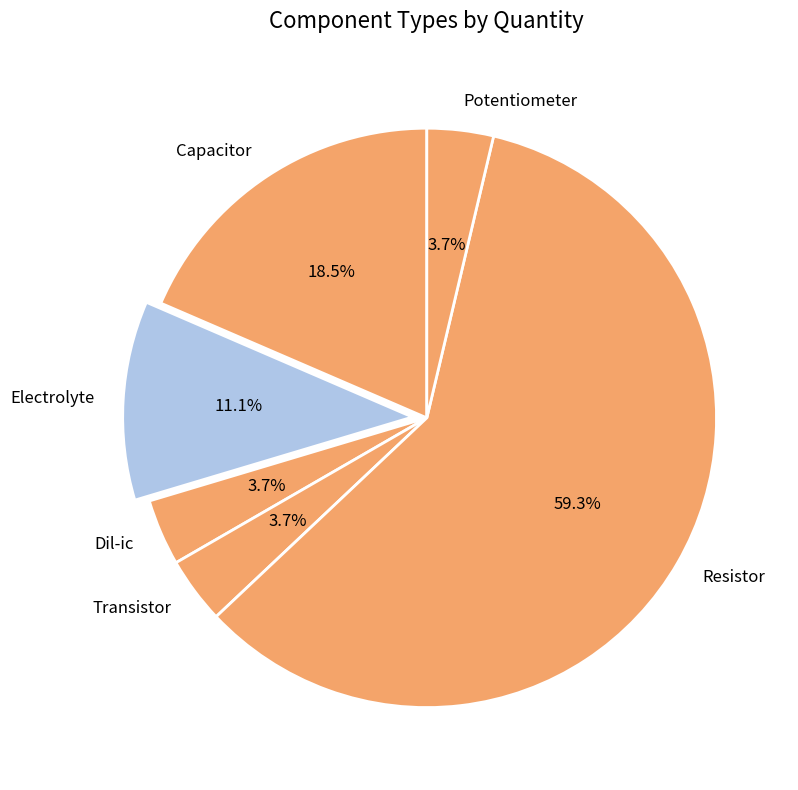

Which category has the biggest portion of the pie?

Resistor